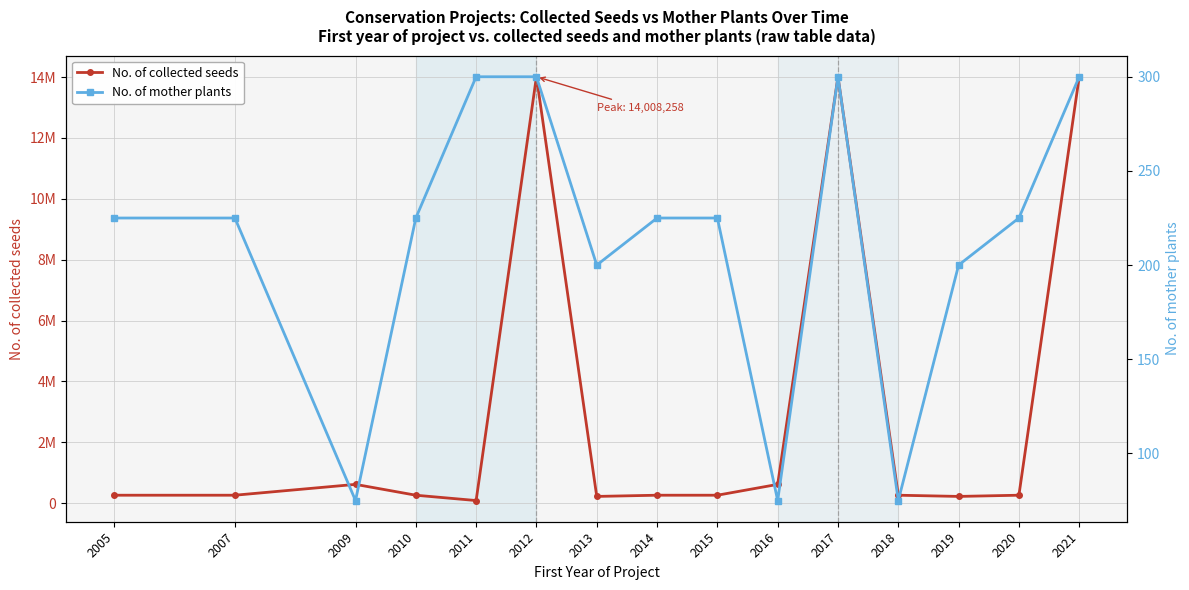

True or false: No. of mother plants and No. of collected seeds cross at least once.

False